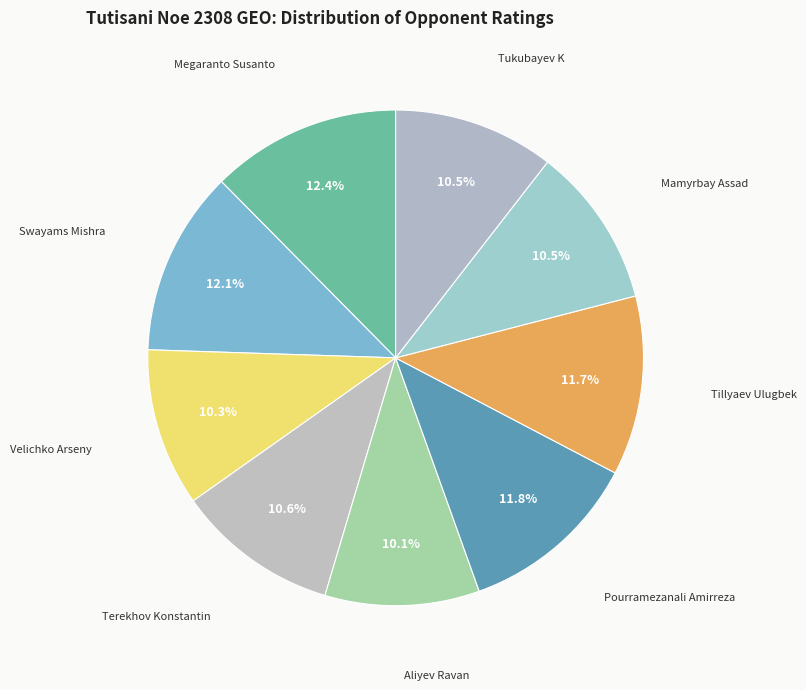

Count the number of slices in the pie.

9